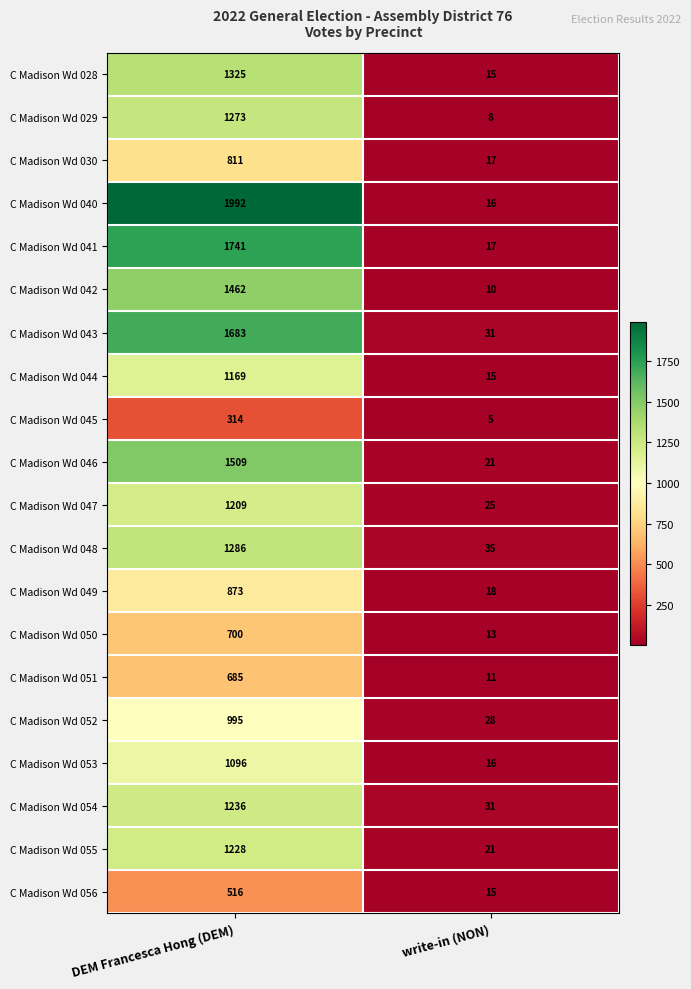

At which category is the sum across all series the highest?

DEM Francesca Hong (DEM)